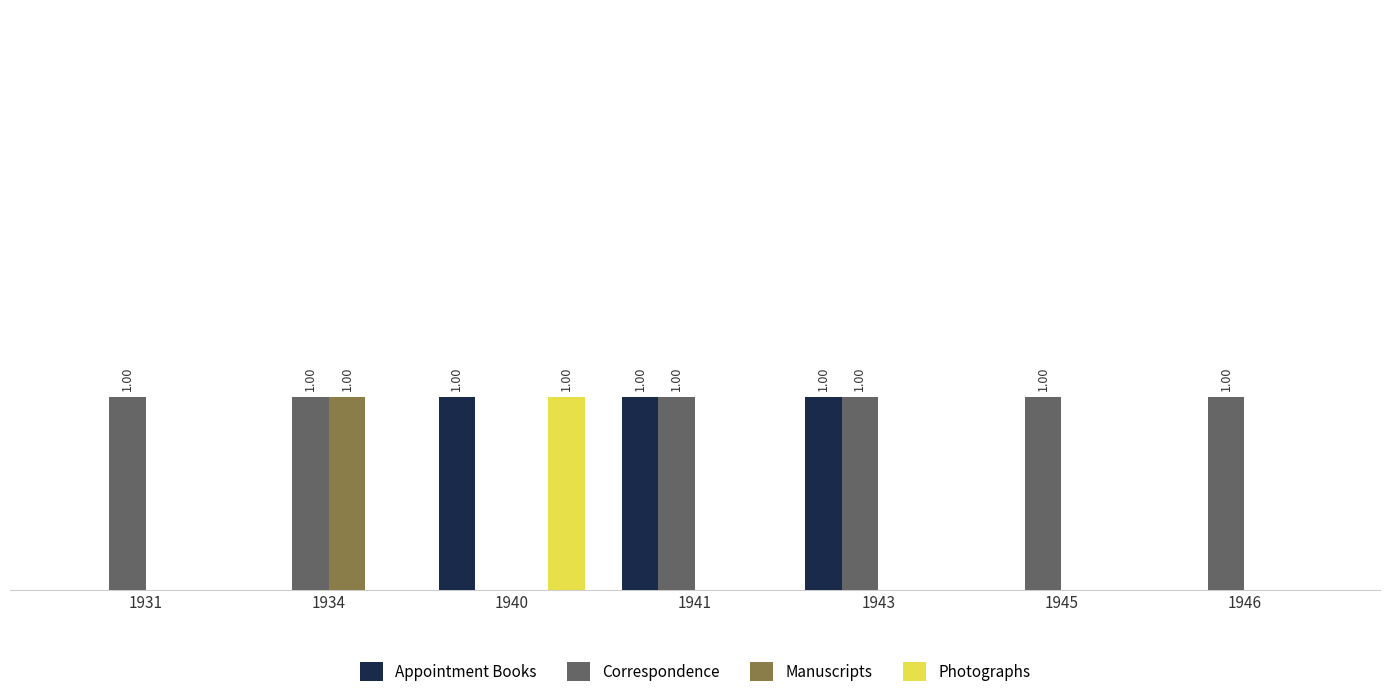

What is the spread (max minus min) of values at 1934?

1